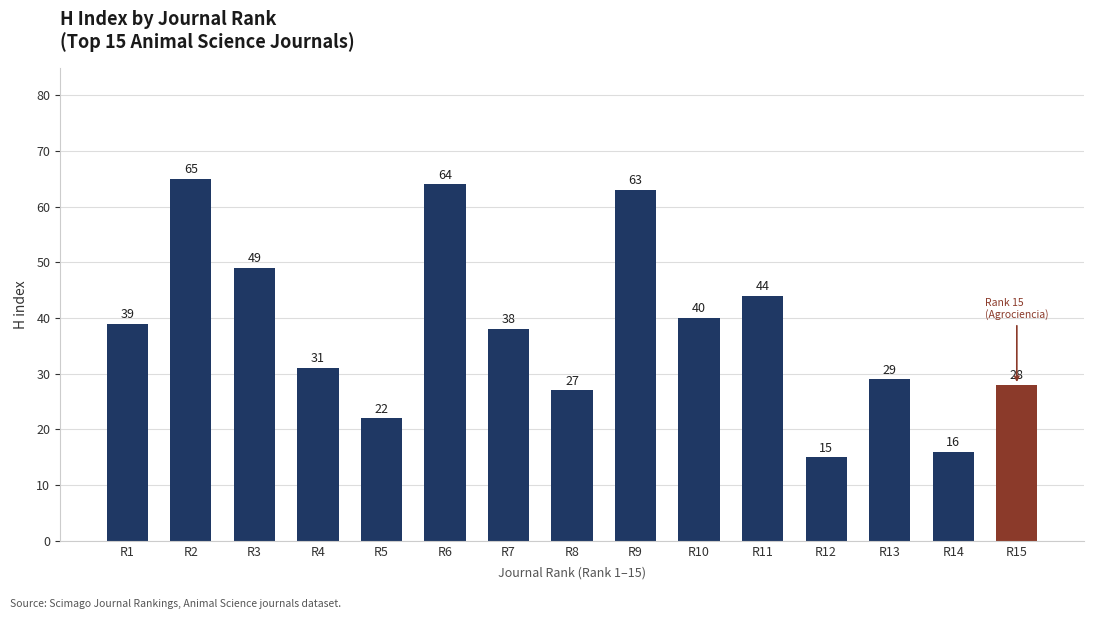

List the labels in order of value, largest first.

R2, R6, R9, R3, R11, R10, R1, R7, R4, R13, R15, R8, R5, R14, R12